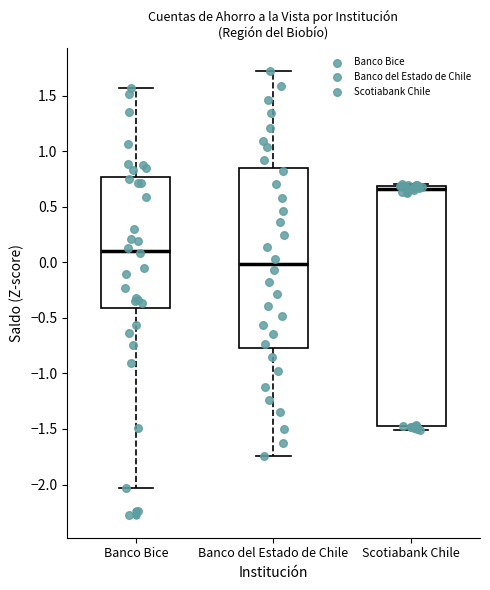

Where is the upper edge of the box for Banco del Estado de Chile on the y-axis? The values are not printed on the chart, so give them approximately, as read against the axis.

0.85